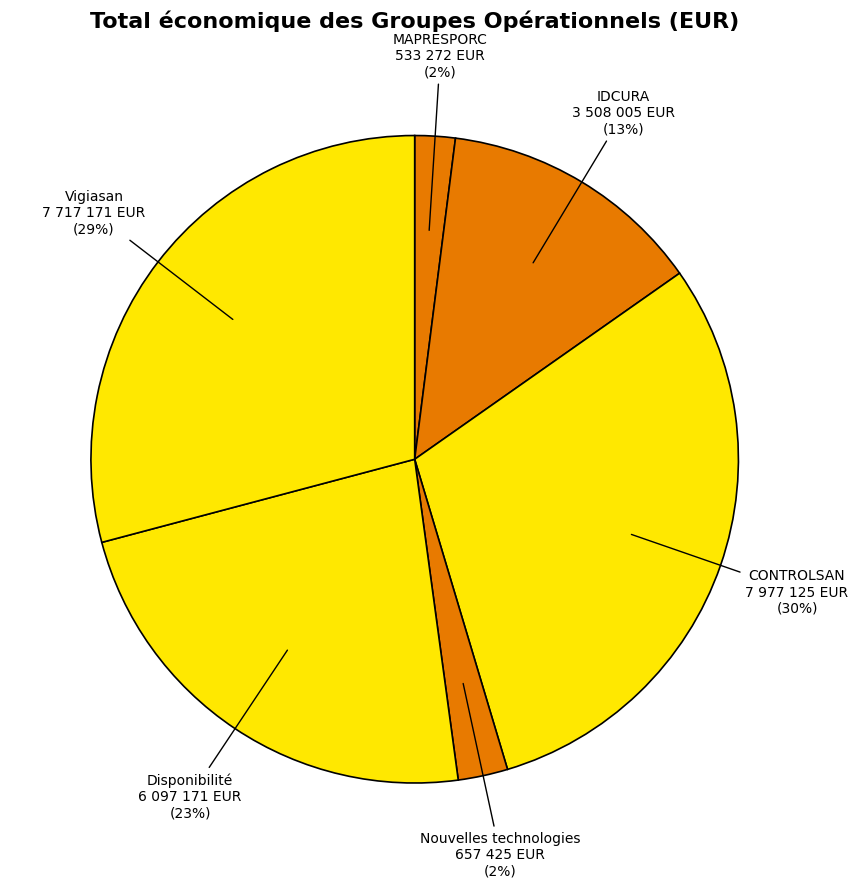

Count the number of slices in the pie.

6